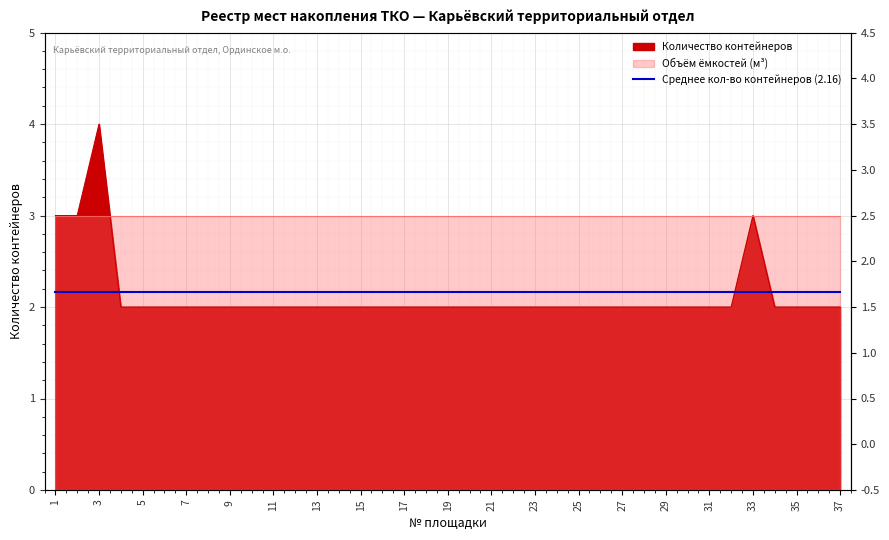

List the labels in order of value, smallest first.

4, 5, 6, 7, 8, 9, 10, 11, 12, 13, 14, 15, 16, 17, 18, 19, 20, 21, 22, 23, 24, 25, 26, 27, 28, 29, 30, 31, 32, 34, 35, 36, 37, 1, 2, 33, 3